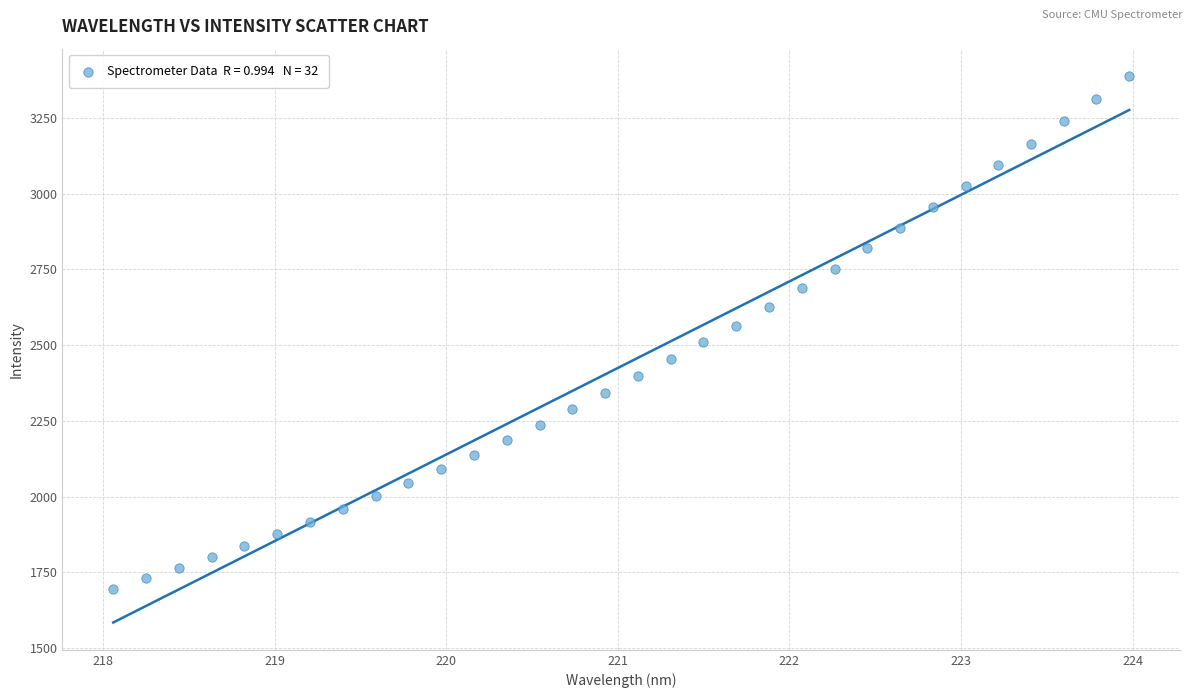

What is the range of X values (max minus min)?

5.9